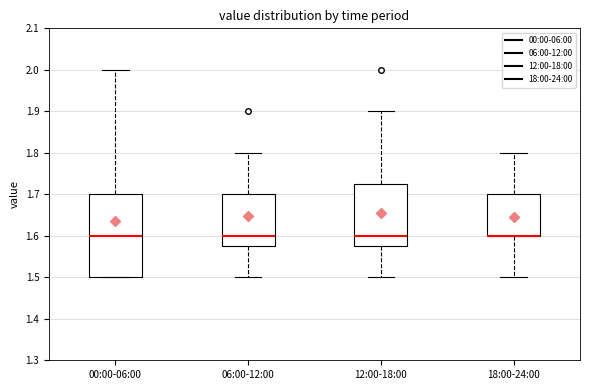

Which box is the tallest, from its lower edge to its upper edge?

00:00-06:00